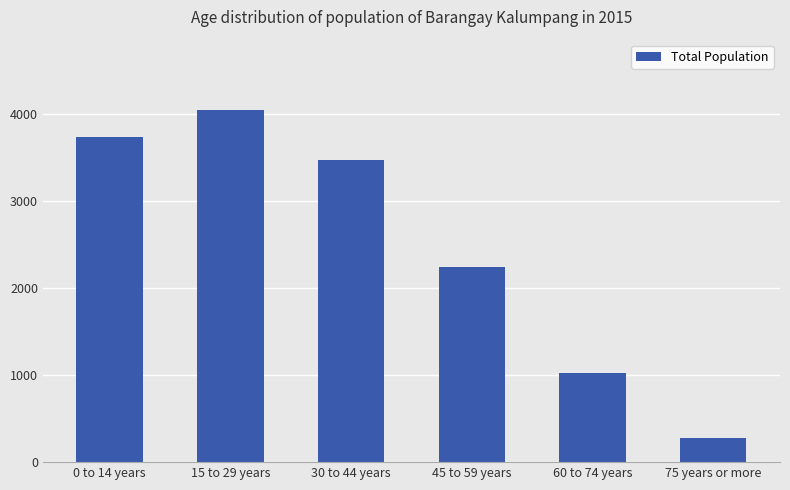

What is the value of the 3rd bar from the left?

3473